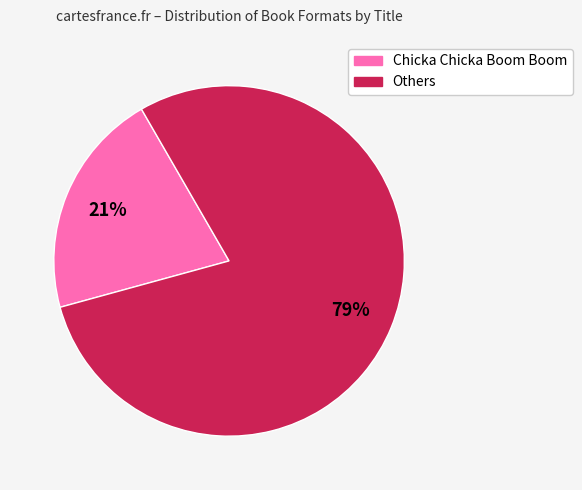

To the nearest percent, what is the difference between the largest and smallest slice percentages?

58%